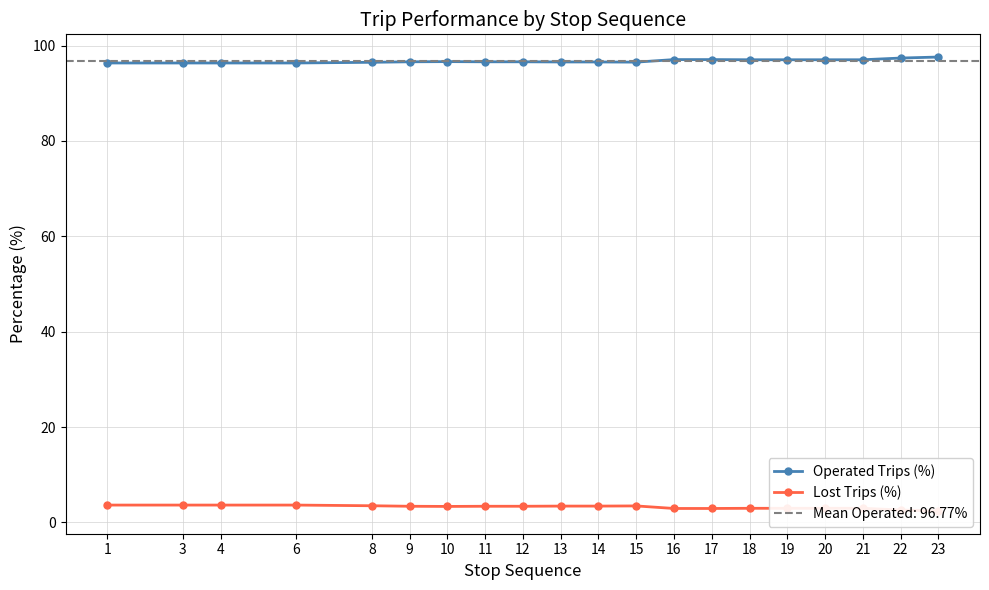

True or false: Operated Trips (%) and Lost Trips (%) intersect in this chart.

False